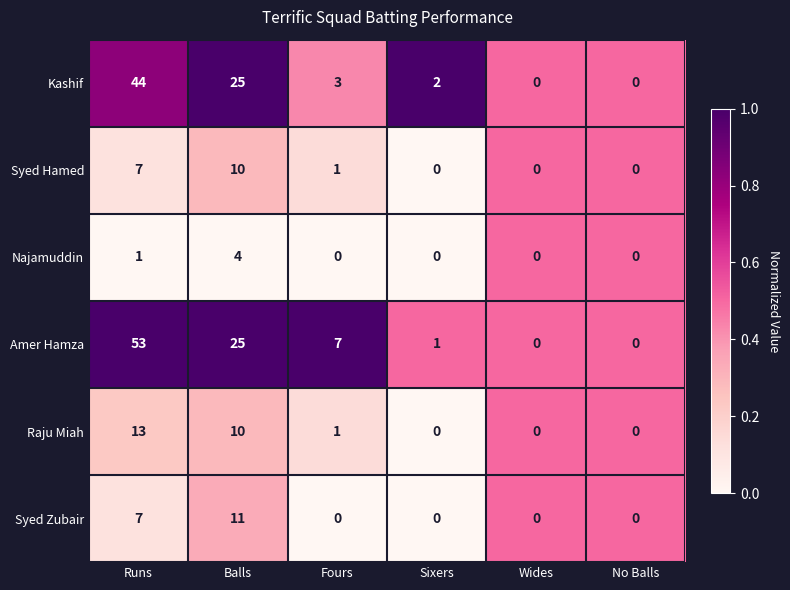

What is the difference between the second highest and minimum values in the Raju Miah series?

10